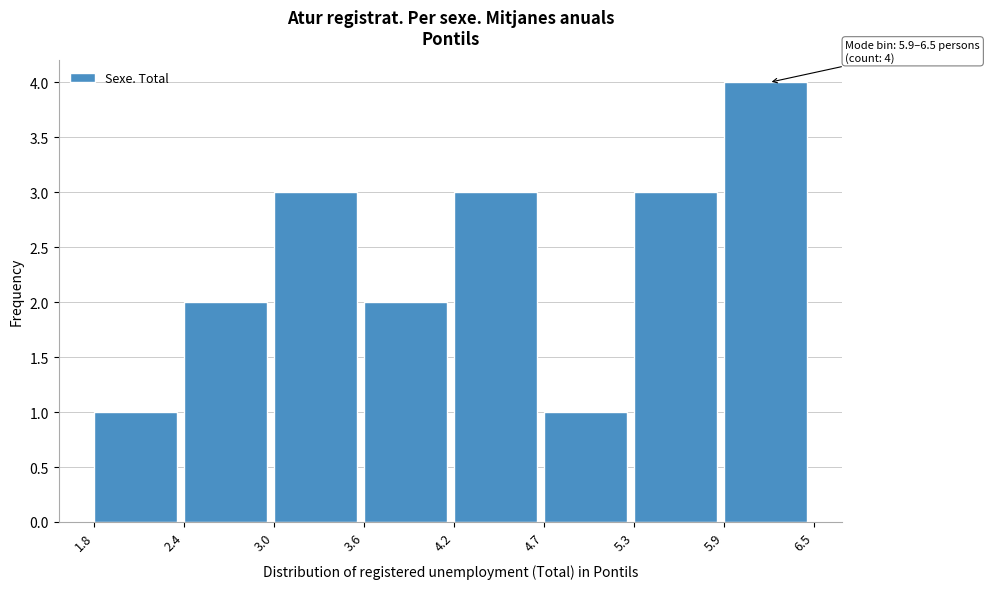

Which range on the x-axis has the tallest bar?

5.9 to 6.5